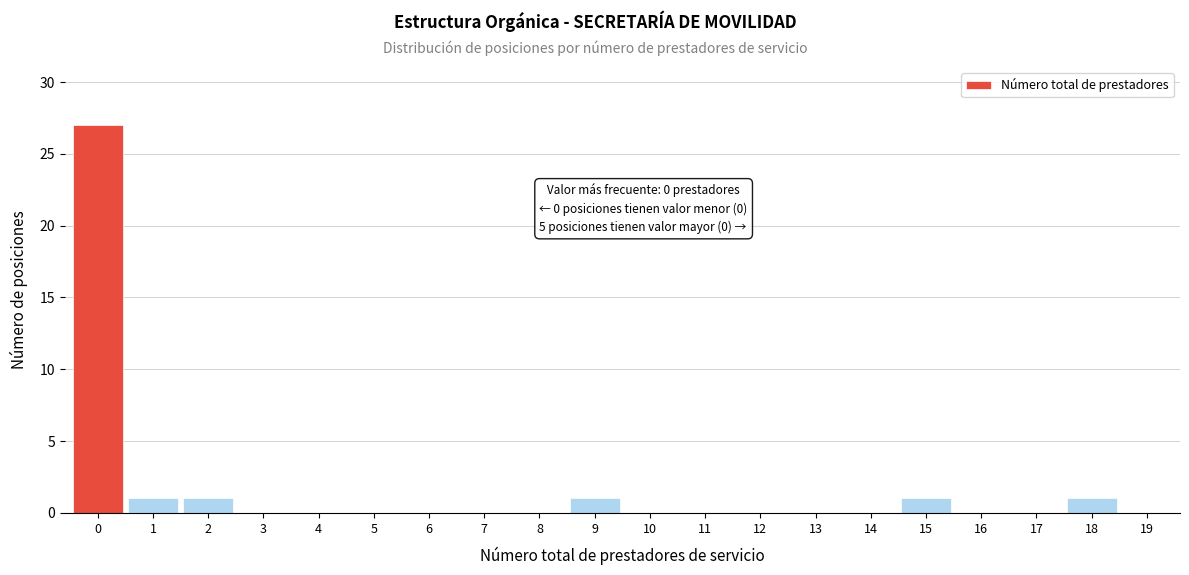

Reading right to left, what are all the values shown in this chart?

19=0	18=1	17=0	16=0	15=1	14=0	13=0	12=0	11=0	10=0	9=1	8=0	7=0	6=0	5=0	4=0	3=0	2=1	1=1	0=27